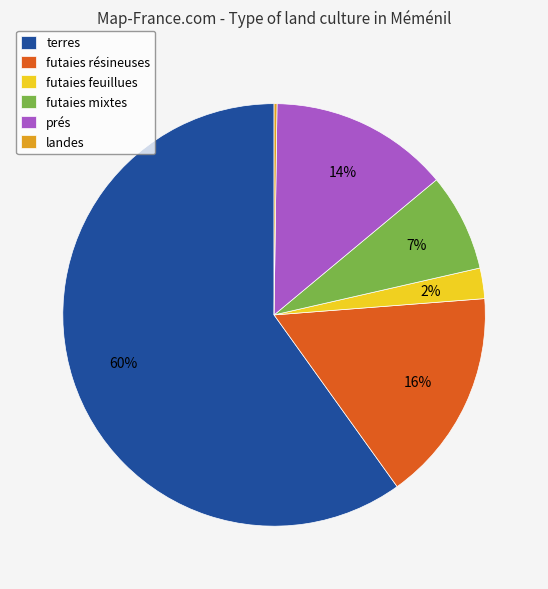

Which slice is the largest?

terres